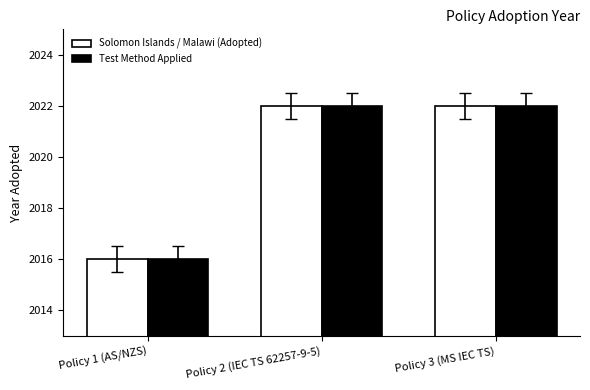

What is the difference between the Test Method Applied values at Policy 1 (AS/NZS) and Policy 3 (MS IEC TS)?

6